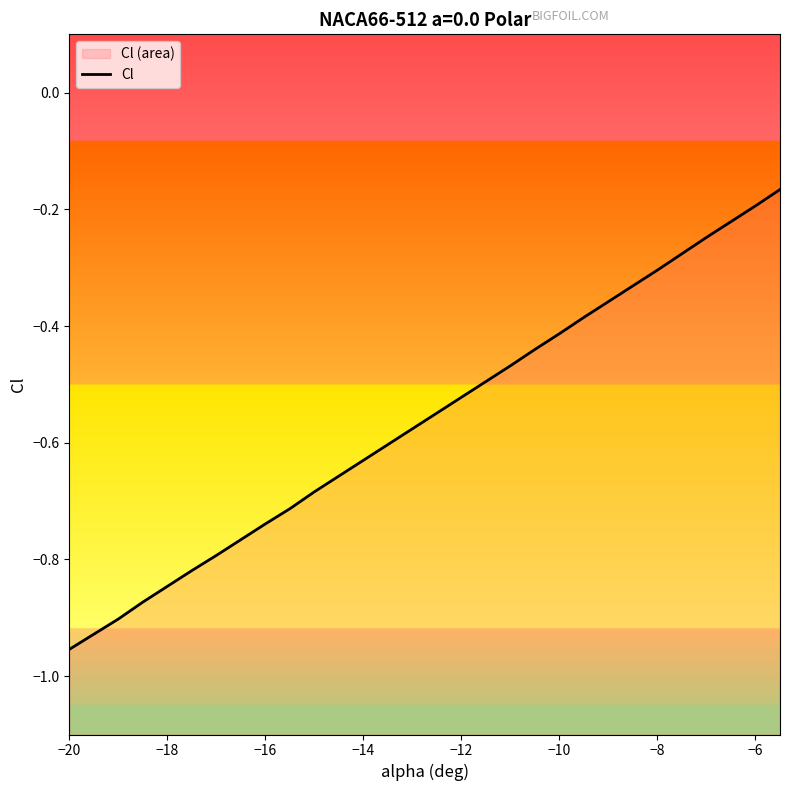

Is this an area chart (filled region under the line)?

No